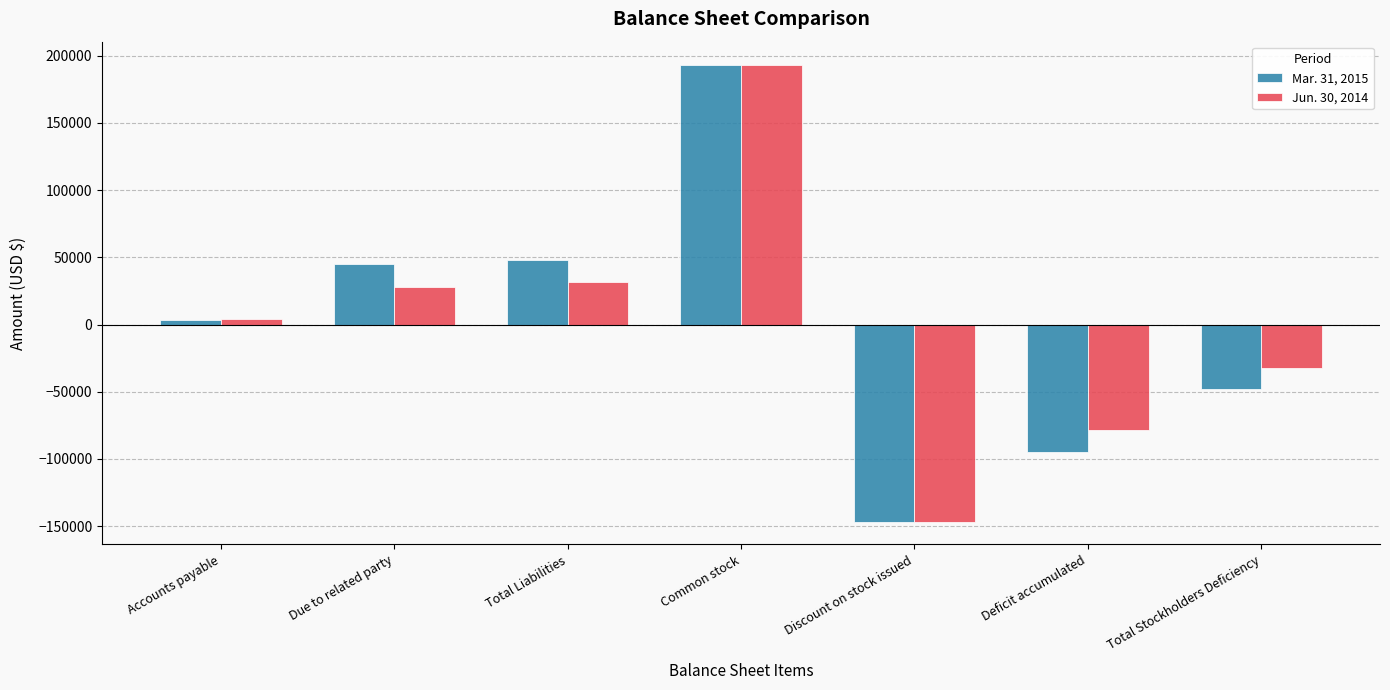

What is the spread (max minus min) of values at Deficit accumulated?

15711